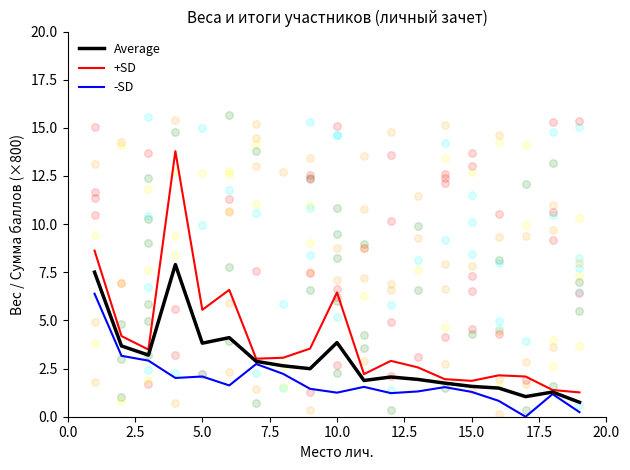

At how many categories does at least one series exceed 3?

10